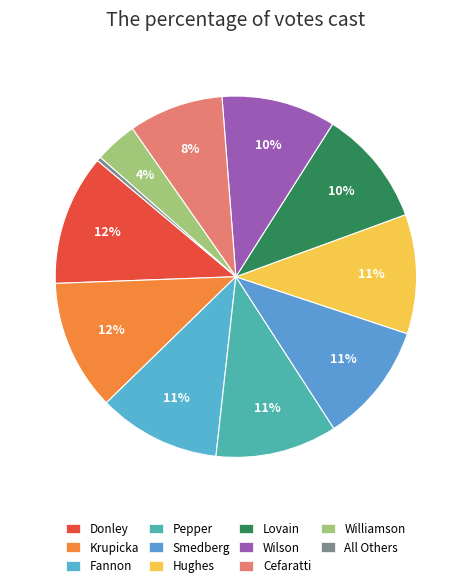

How many segments does this pie chart have?

11